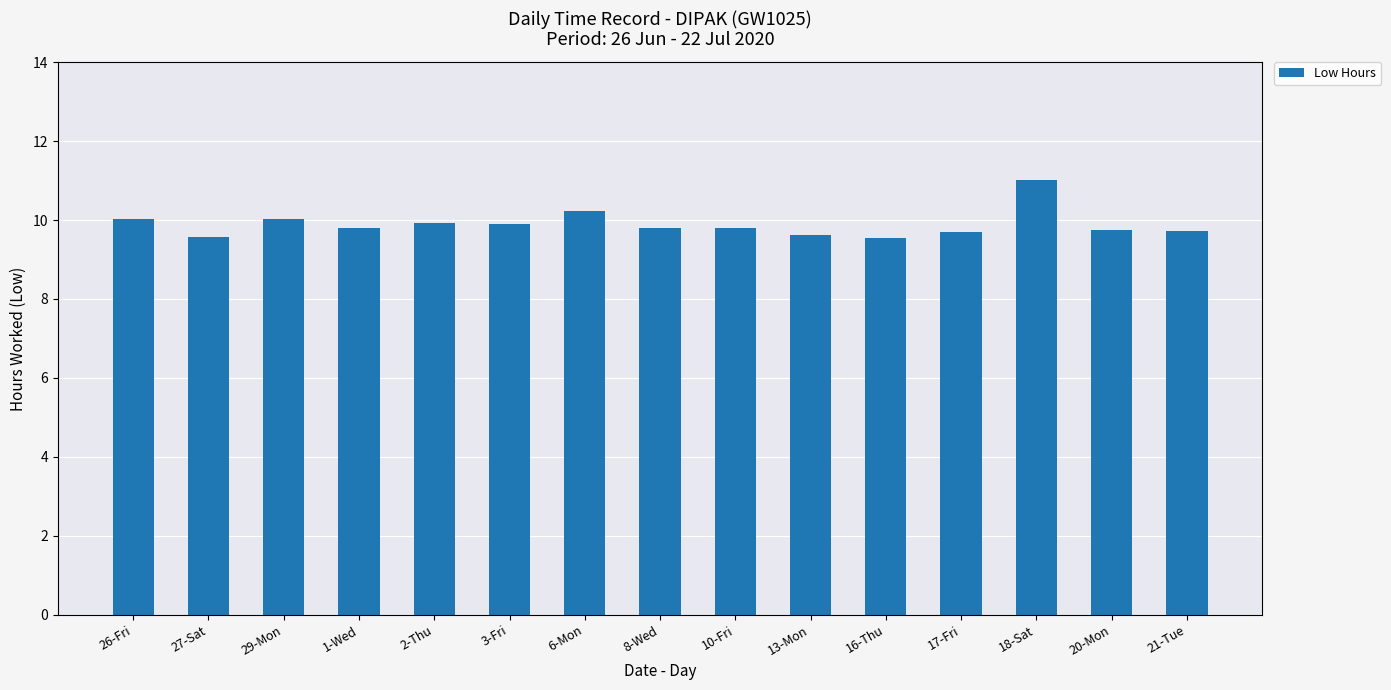

What is the ratio of the value at 2-Thu to the value at 3-Fri?

1.0